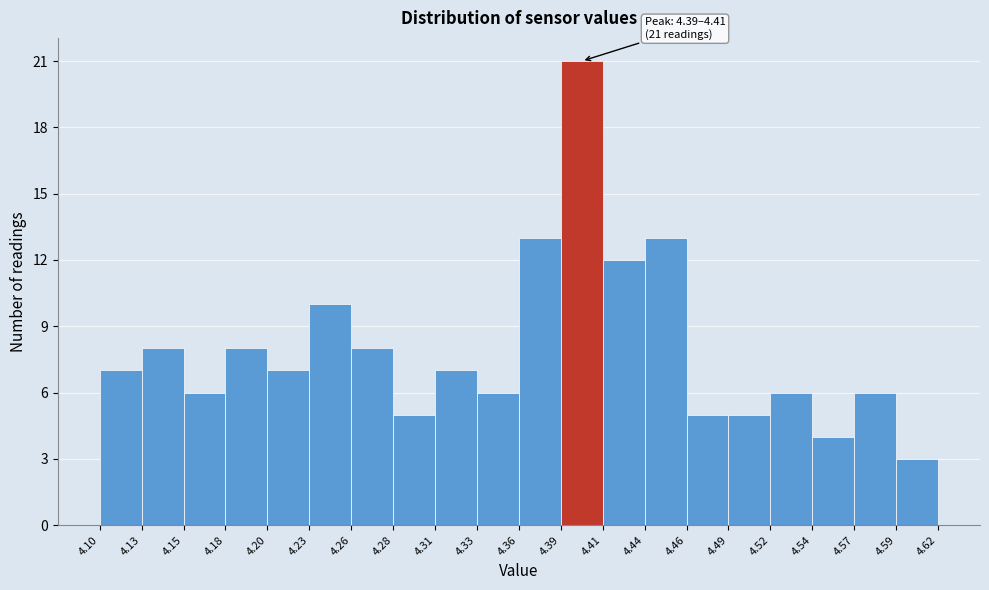

Over which range of the x-axis is the bar tallest?

4.39 to 4.41